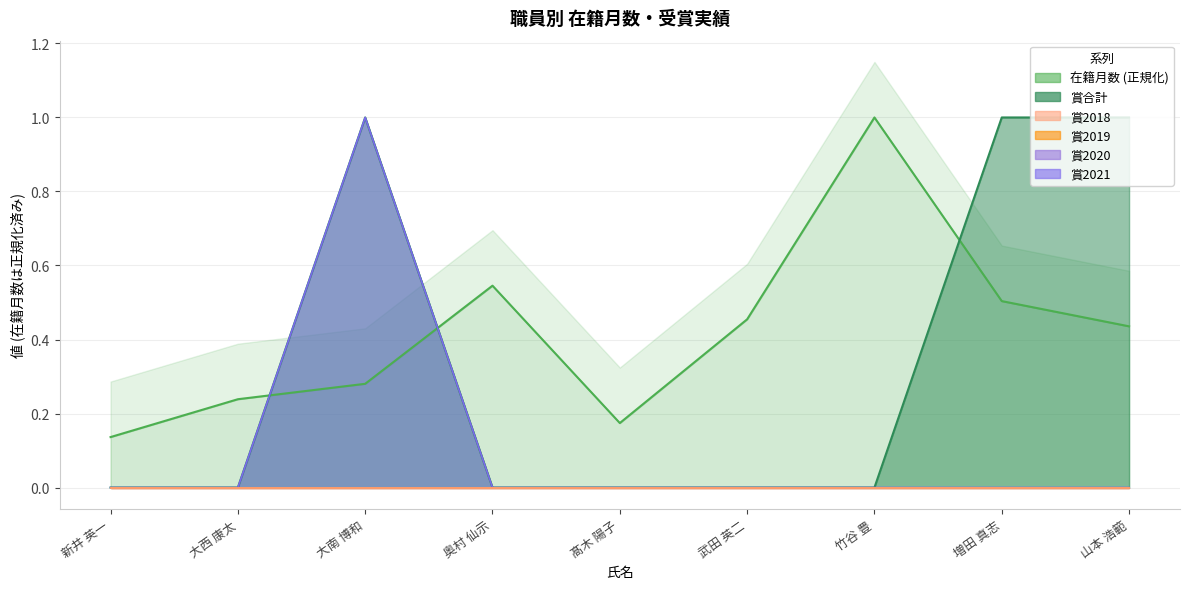

Which series has the largest range (max minus min)?

賞合計